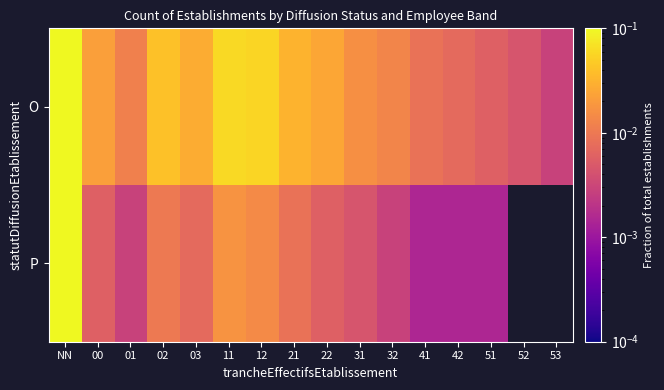

Which series has the largest total across all categories?

O